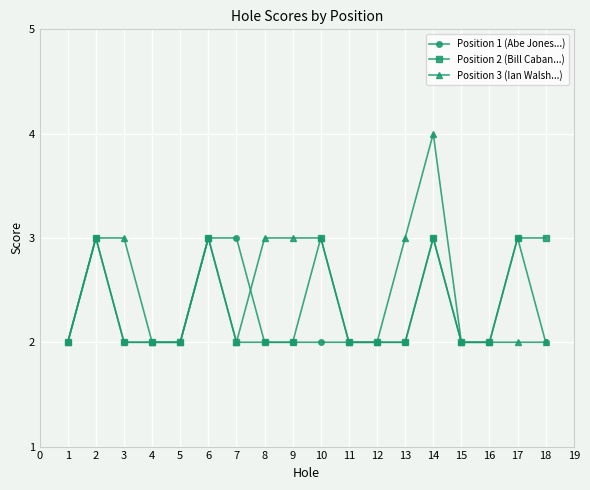

What is the spread (max minus min) of values at 8?

1